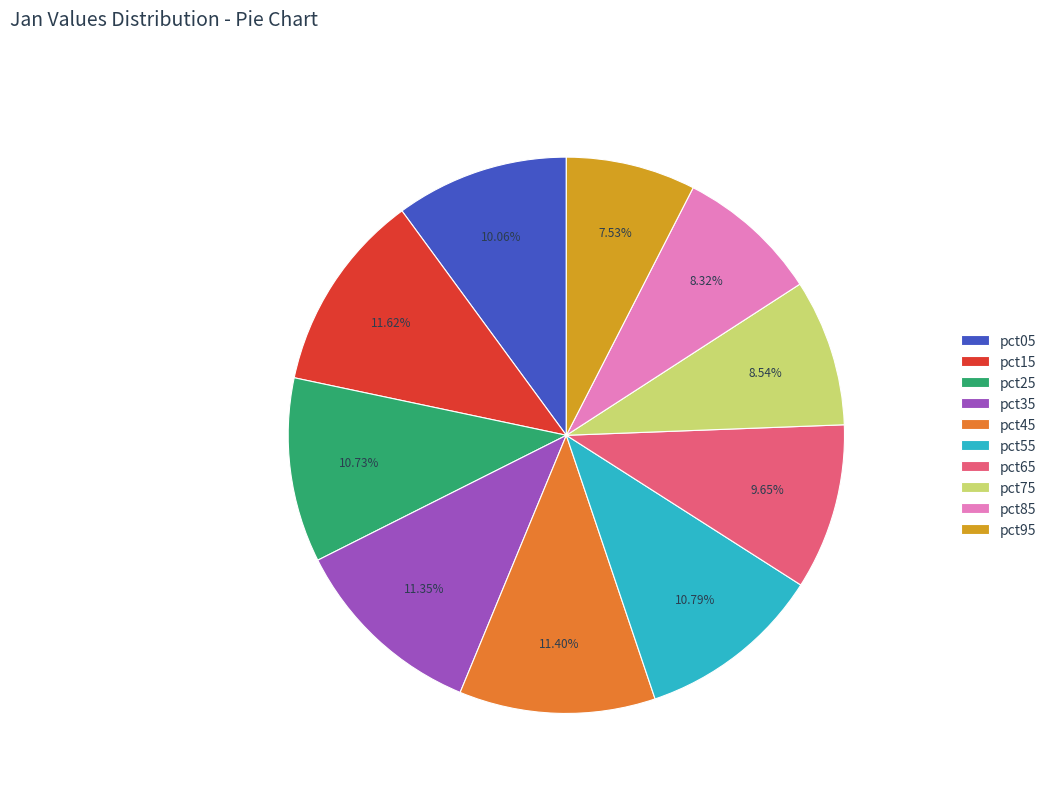

What is the ratio of the value at pct35 to the value at pct15?

1.0